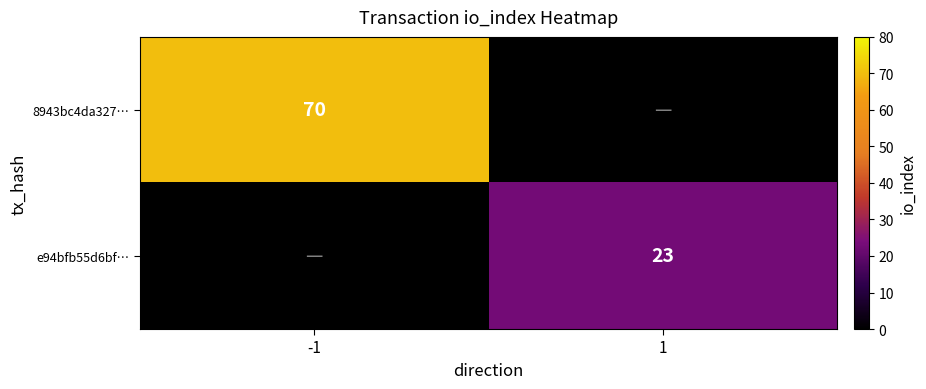

Is it true that e94bfb55d6bf… equals 10 at 1?

False